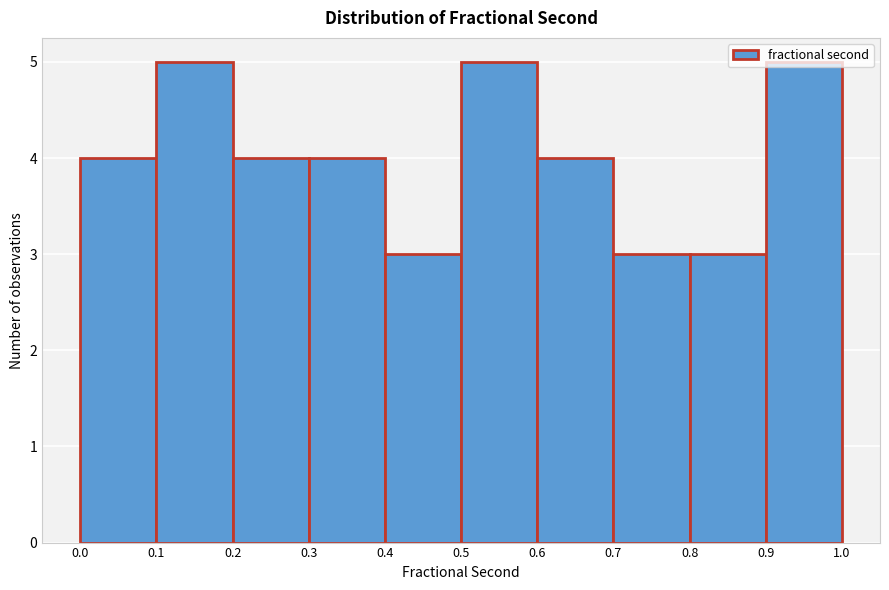

Reading left to right, transcribe this chart: for each bar, give the range it covers on the x-axis and its height. The values are not printed on the chart, so give them approximately, as read against the axis.

0.0 to 0.1: 4
0.1 to 0.2: 5
0.2 to 0.3: 4
0.3 to 0.4: 4
0.4 to 0.5: 3
0.5 to 0.6: 5
0.6 to 0.7: 4
0.7 to 0.8: 3
0.8 to 0.9: 3
0.9 to 1.0: 5